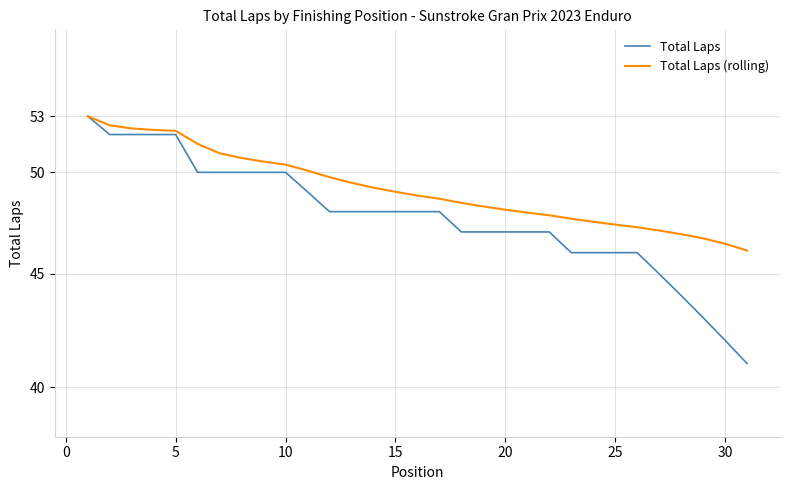

The Total Laps series shows 47.0 at 20. True or false?

True